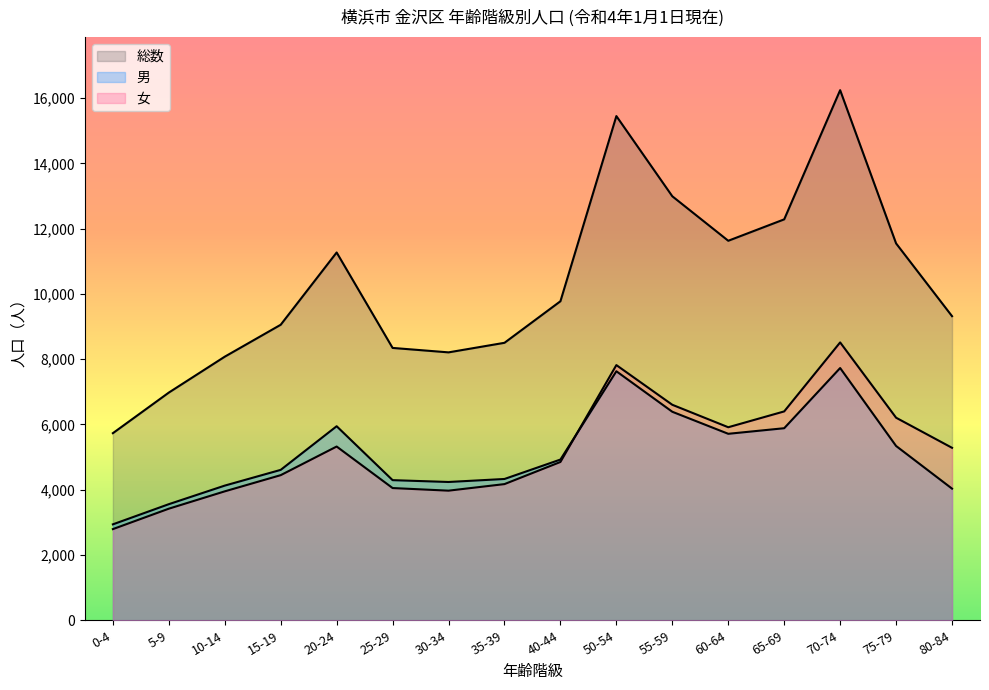

The value of 総数 at 20-24 is 11268. True or false?

True